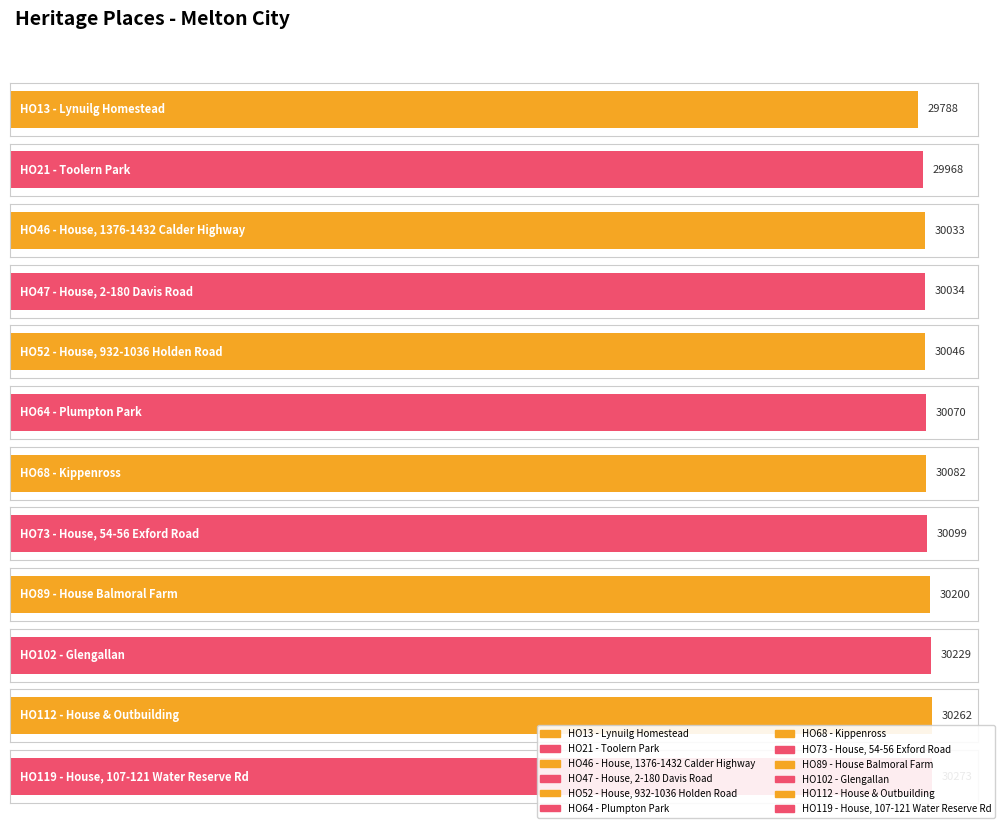

Rank the categories by value from lowest to highest.

HO13 - Lynuilg Homestead, HO21 - Toolern Park, HO46 - House, 1376-1432 Calder Highway, HO47 - House, 2-180 Davis Road, HO52 - House, 932-1036 Holden Road, HO64 - Plumpton Park, HO68 - Kippenross, HO73 - House, 54-56 Exford Road, HO89 - House Balmoral Farm, HO102 - Glengallan, HO112 - House & Outbuilding, HO119 - House, 107-121 Water Reserve Rd